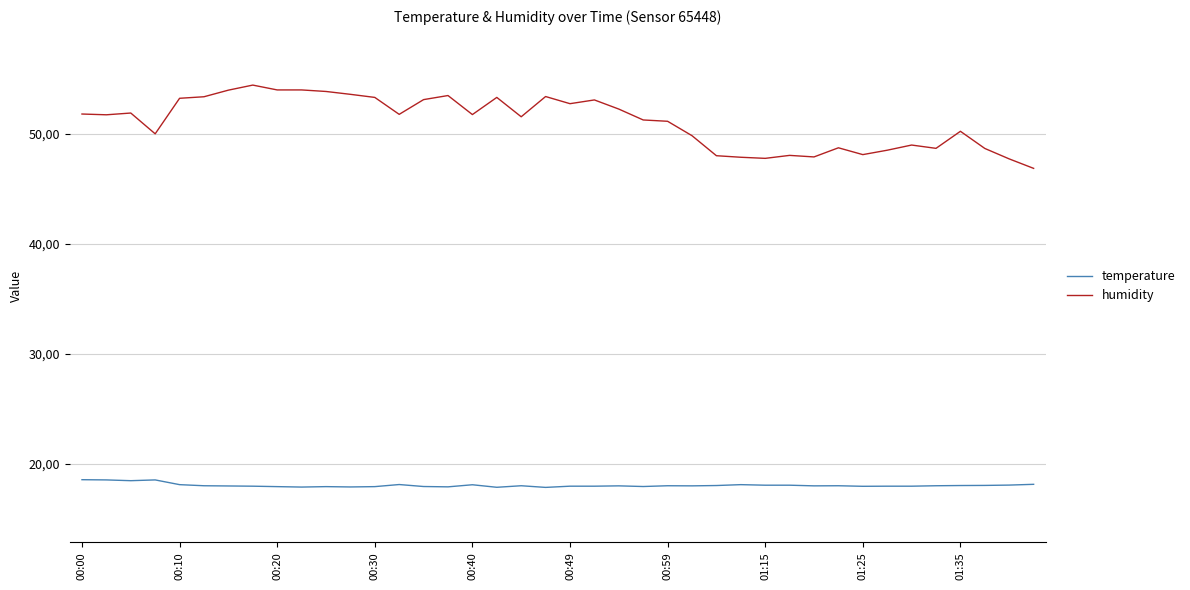

Rank the series by their maximum value, from lowest to highest.

temperature, humidity